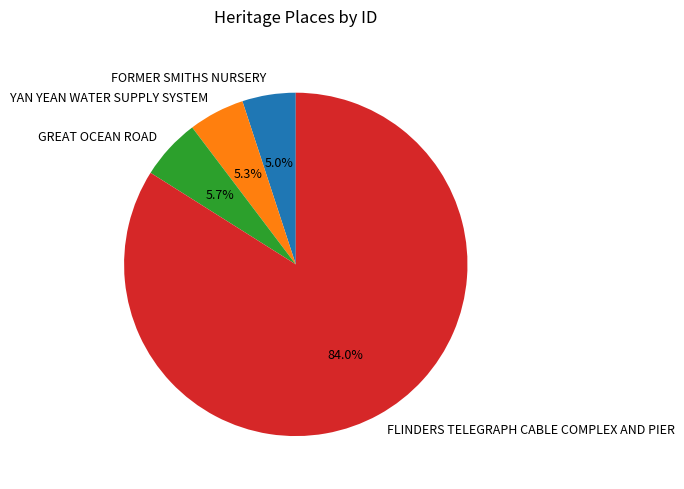

Does GREAT OCEAN ROAD represent more than half of the total?

No